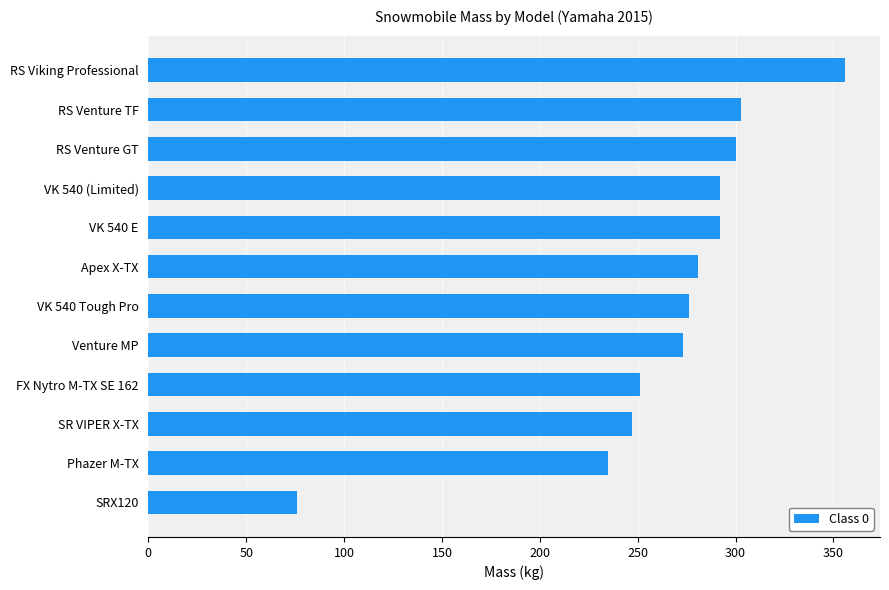

What value does the data have at Venture MP, to the nearest 10?

270